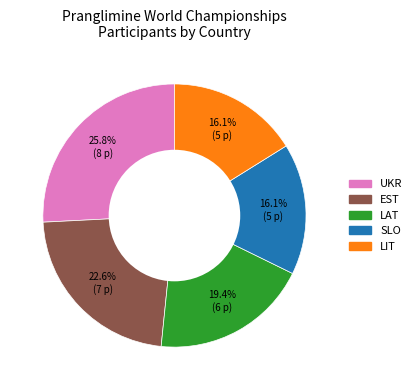

Which slice is the largest?

UKR